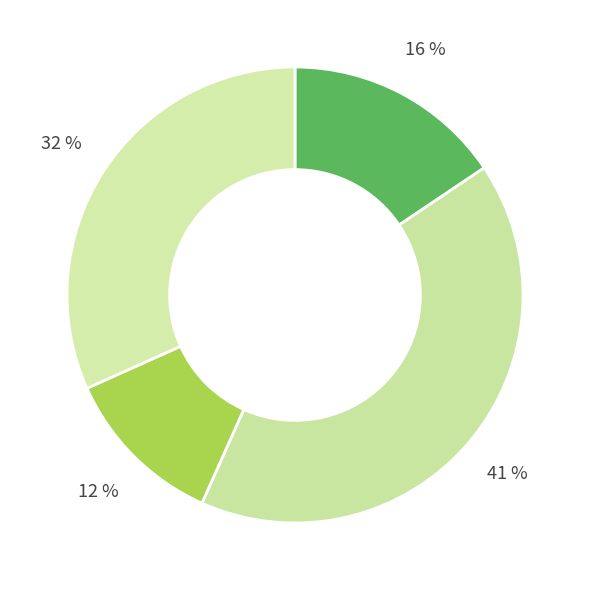

How many segments does this pie chart have?

4